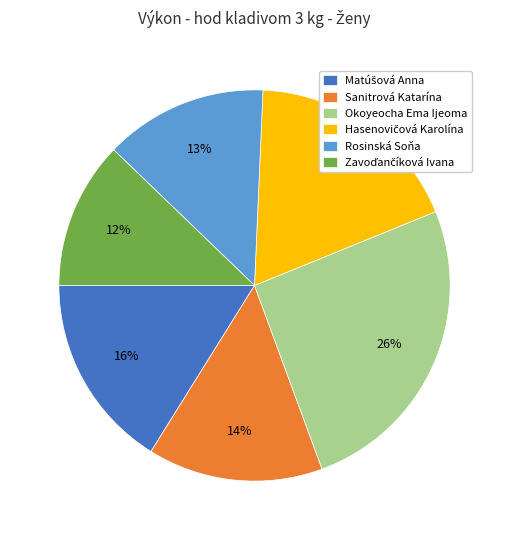

Which category has the biggest portion of the pie?

Okoyeocha Ema Ijeoma